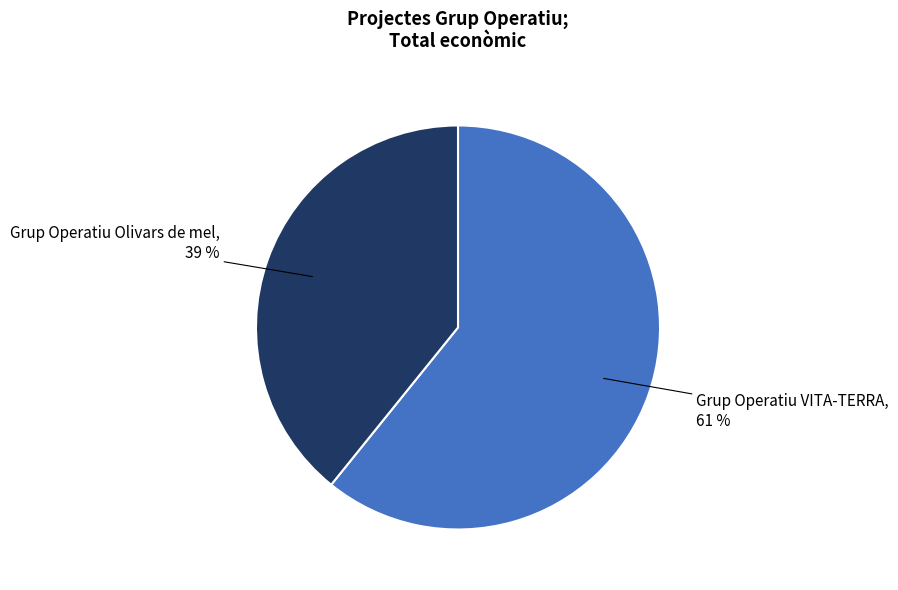

To the nearest percent, what portion does Grup Operatiu Olivars de mel represent?

39%